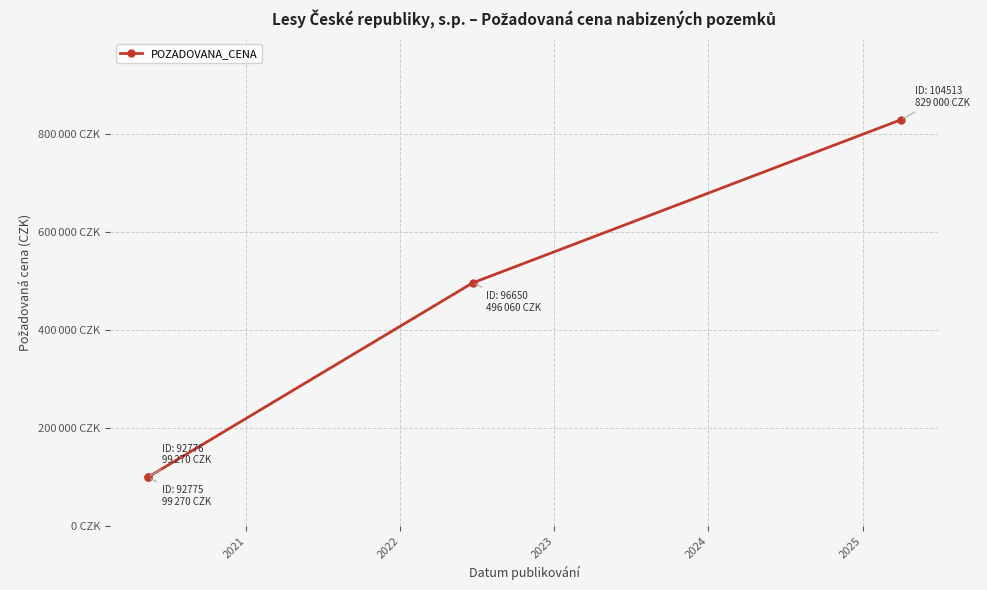

The value at 2022 is 496060. True or false?

True